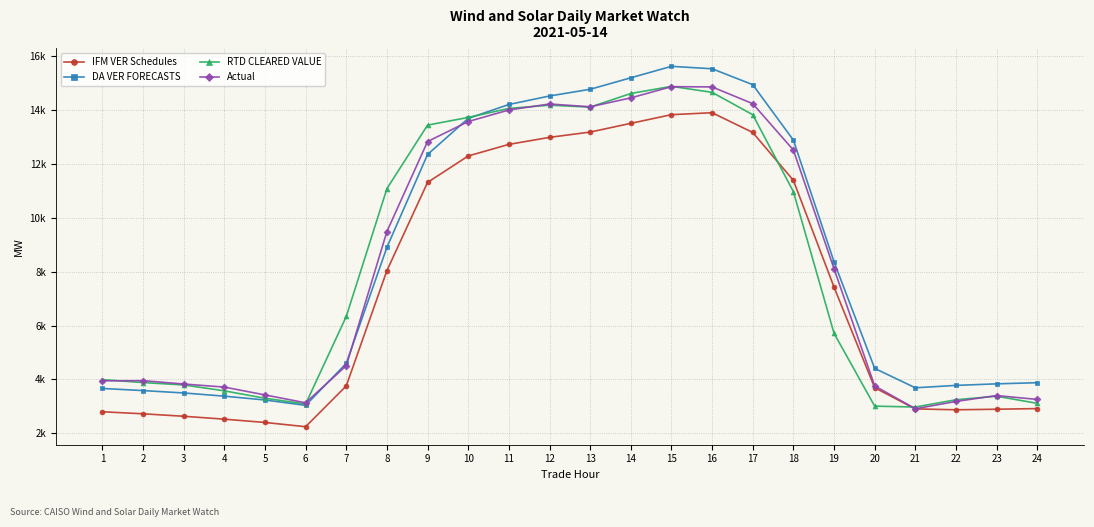

Which category has the highest value in the IFM VER Schedules series?

16